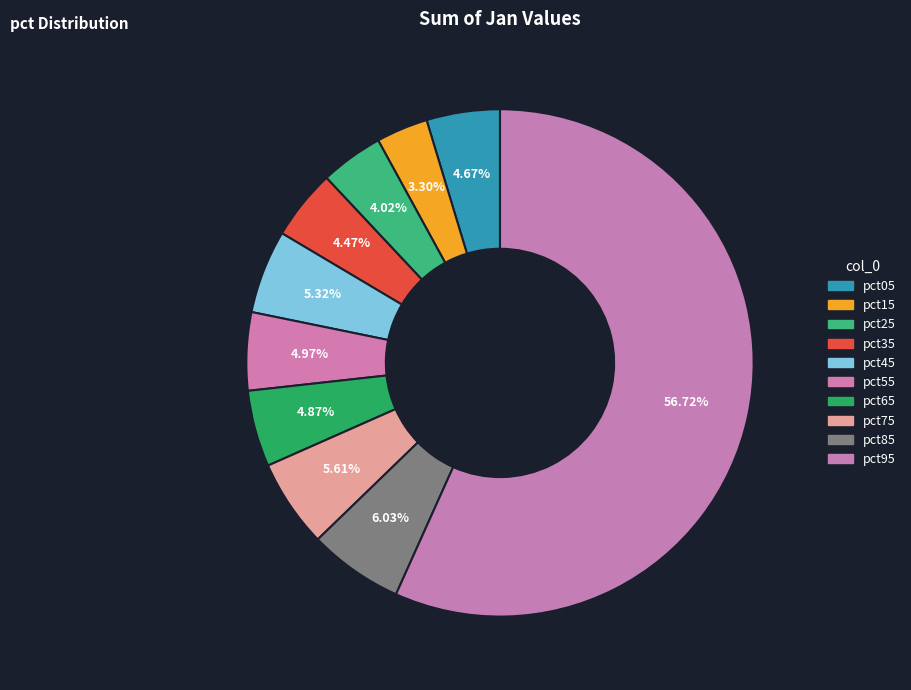

What is the majority slice?

pct95